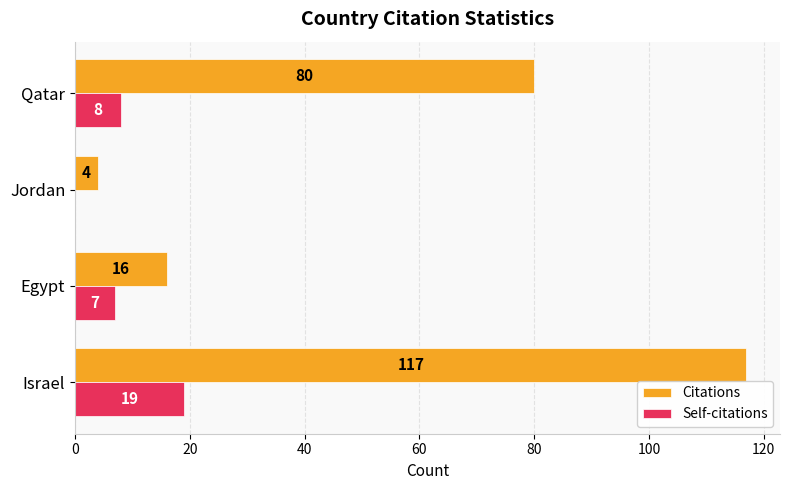

Which category has the highest value in the Self-citations series?

Israel